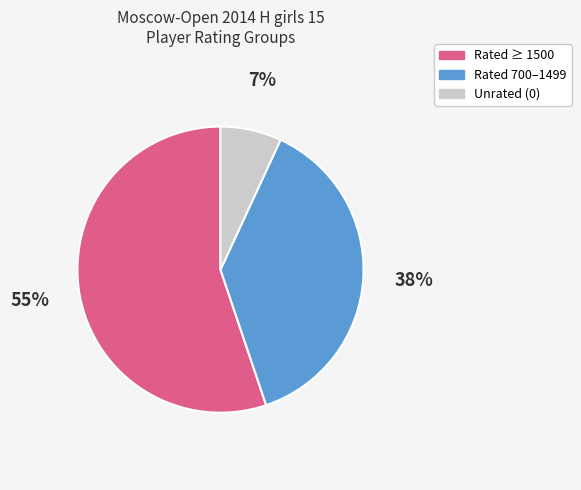

Is there any slice that represents more than half of the pie?

Yes